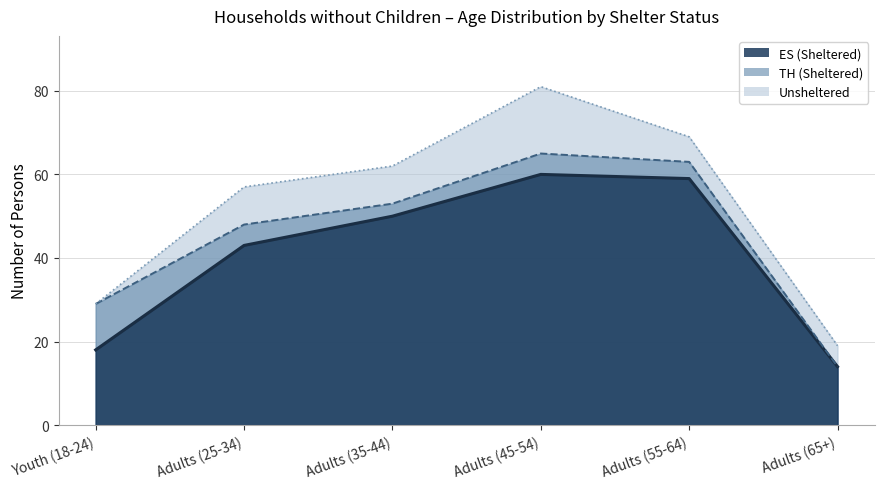

True or false: the data has more than 1 interior local peaks.

False